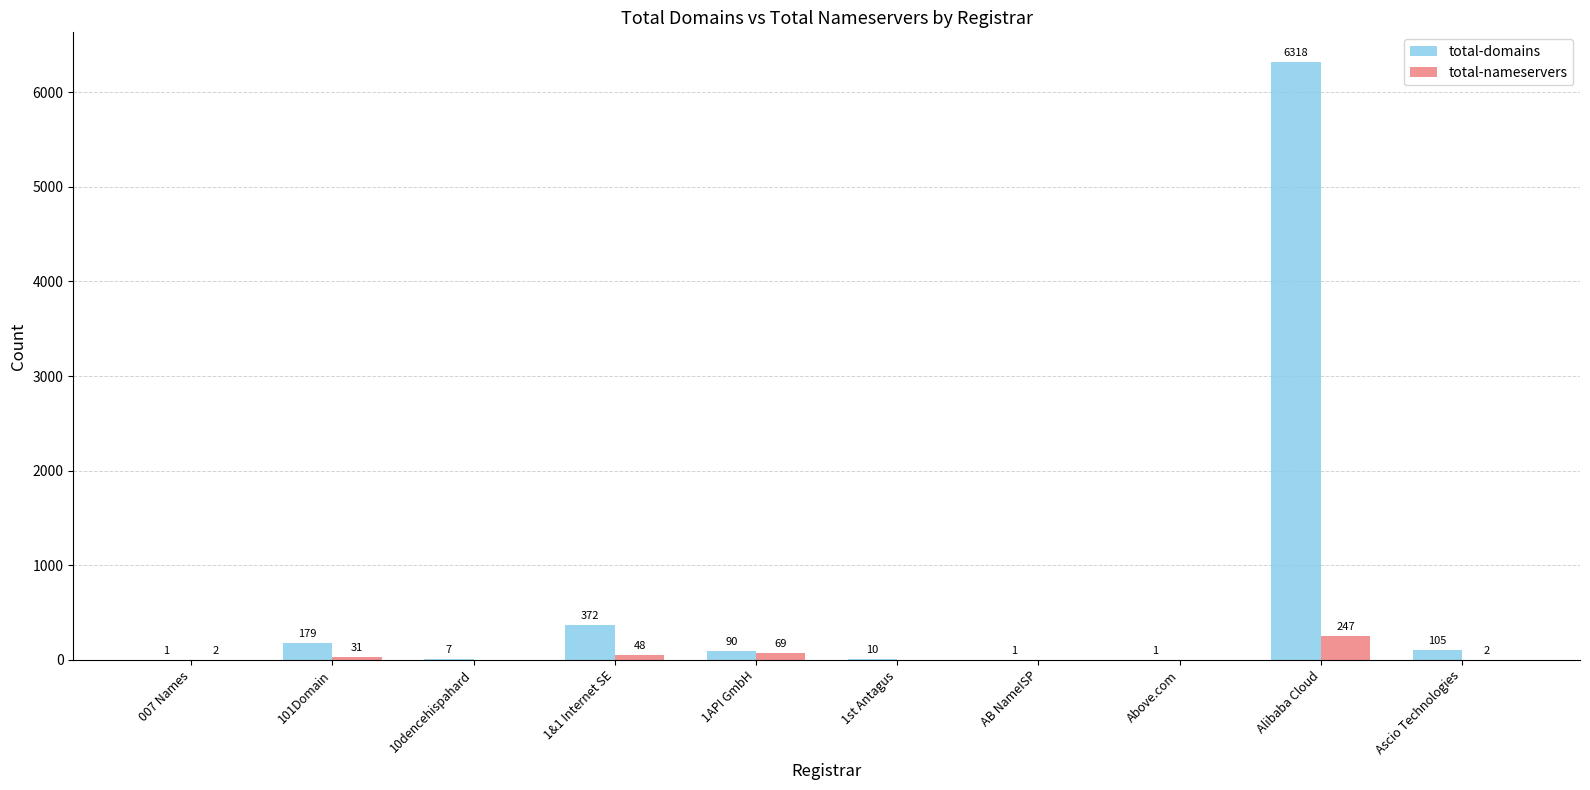

Does the chart contain stacked bars?

No